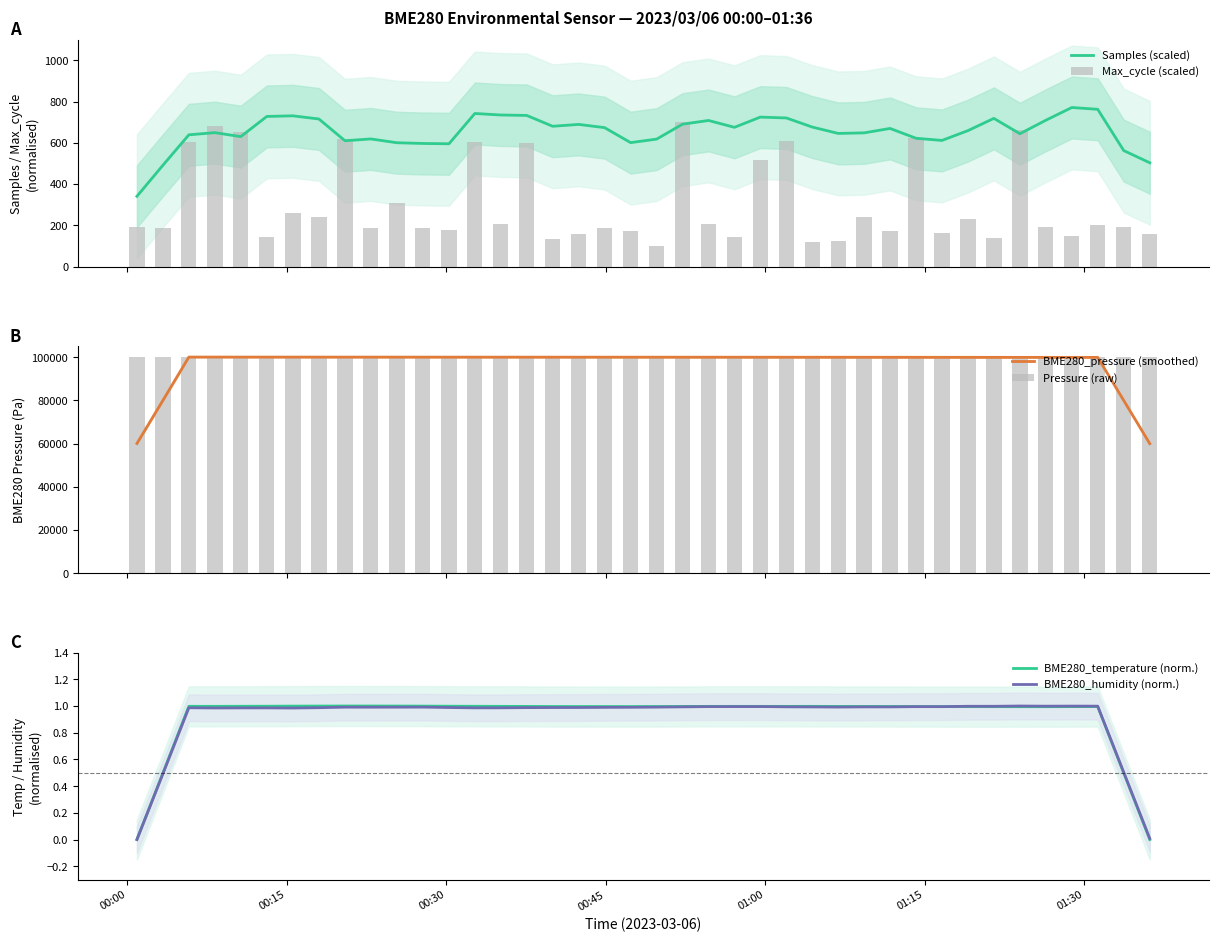

What is the highest value of the BME280_humidity (norm.) series?

1.0